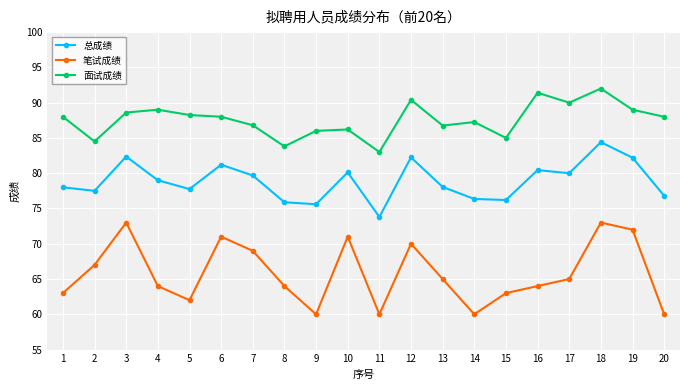

What are all the series names shown in the legend?

总成绩, 笔试成绩, 面试成绩